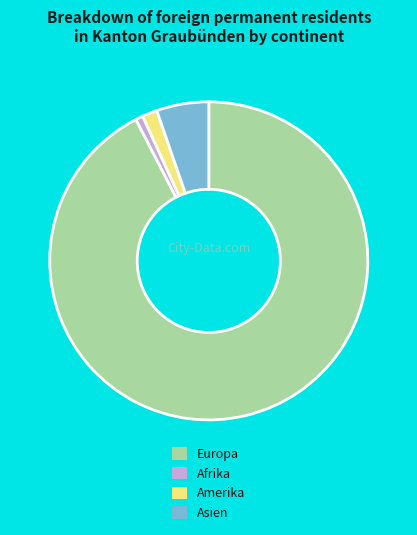

Does any single category account for the majority?

Yes